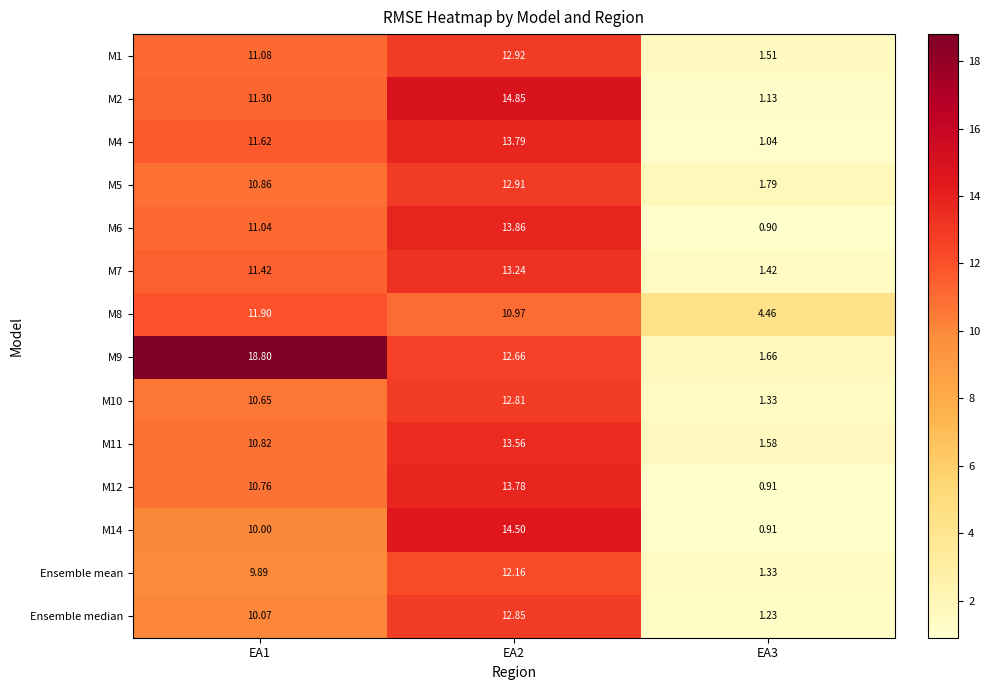

Is the value of M8 at EA2 greater than the value of M11 at EA2?

No